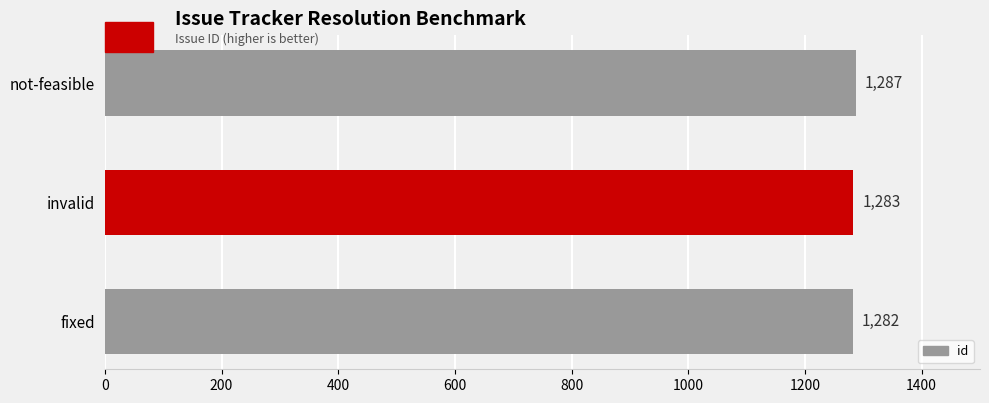

What is the value of the 1st bar from the top?

1287